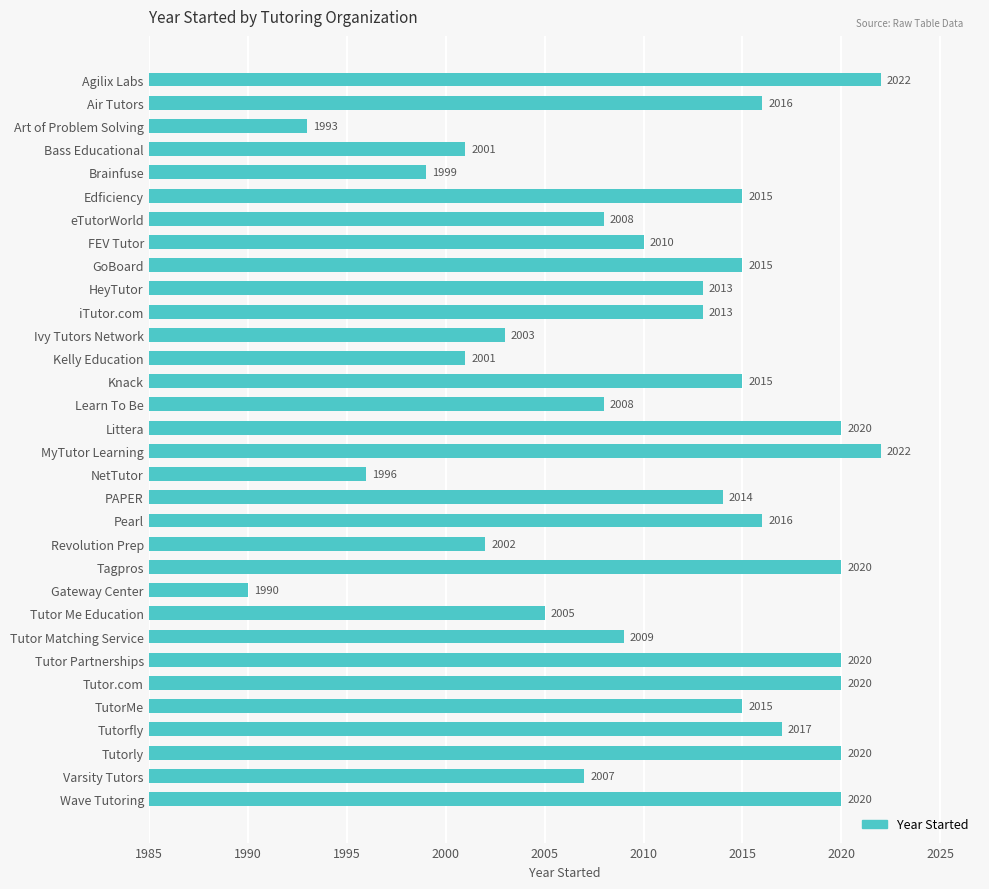

What is the value of the 5th bar from the top?

1999